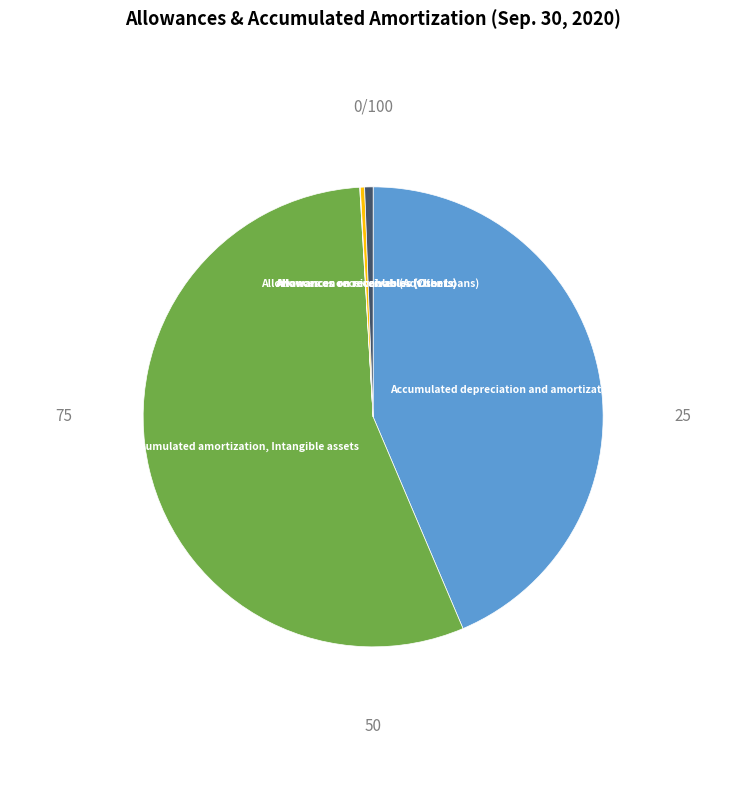

Is there any slice that represents more than half of the pie?

Yes